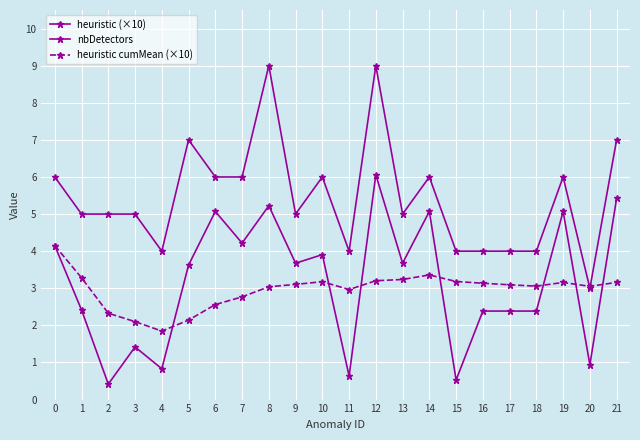

True or false: nbDetectors and heuristic (×10) intersect in this chart.

False